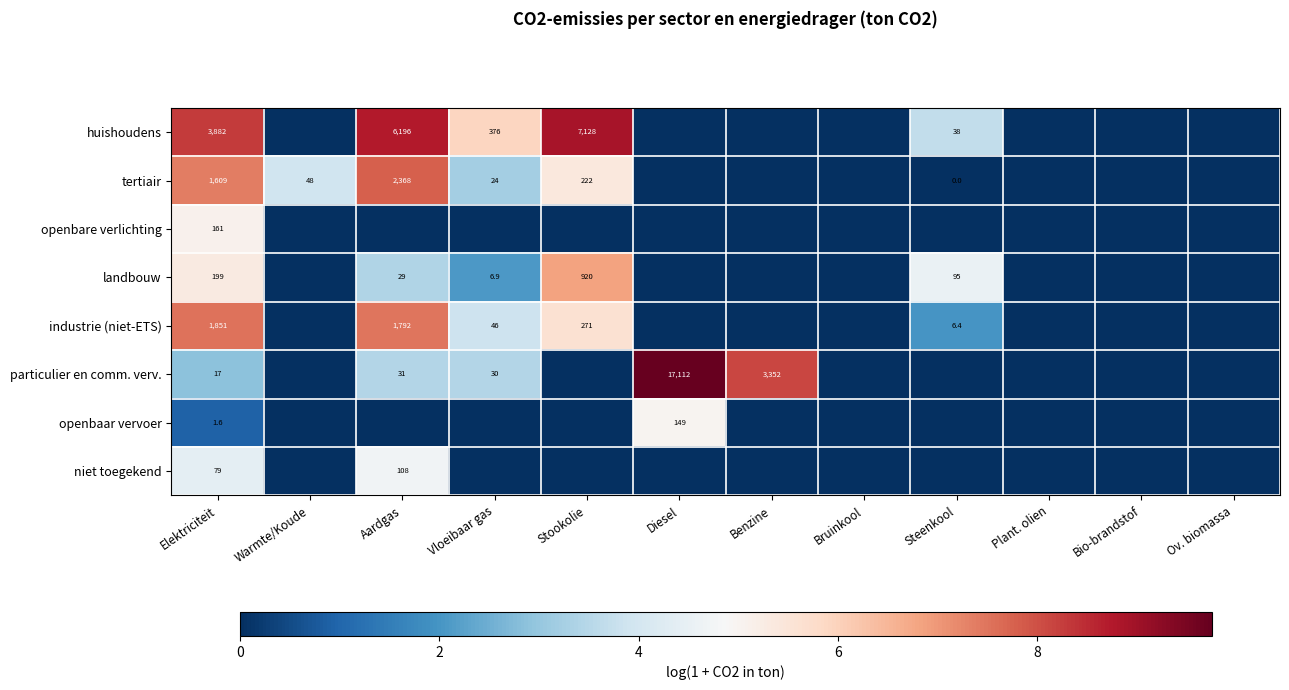

The value of industrie (niet-ETS) at Stookolie is 143.1. True or false?

False